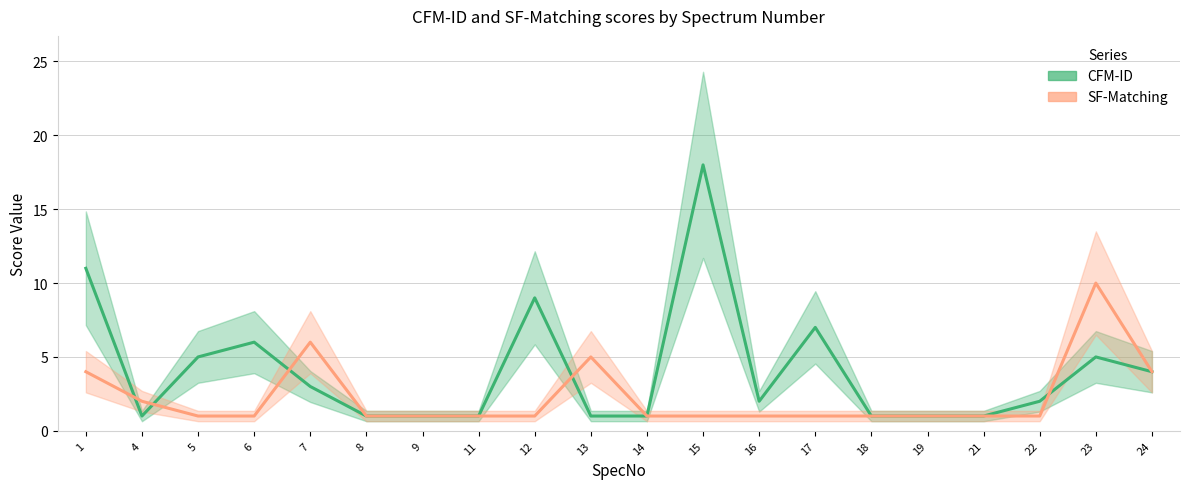

What are all the series names shown in the legend?

CFM-ID, SF-Matching